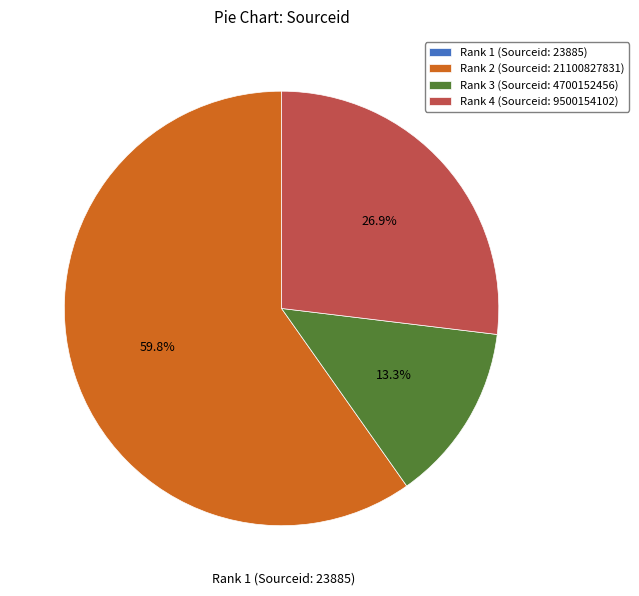

Which slice is the largest?

Rank 2 (Sourceid: 21100827831)